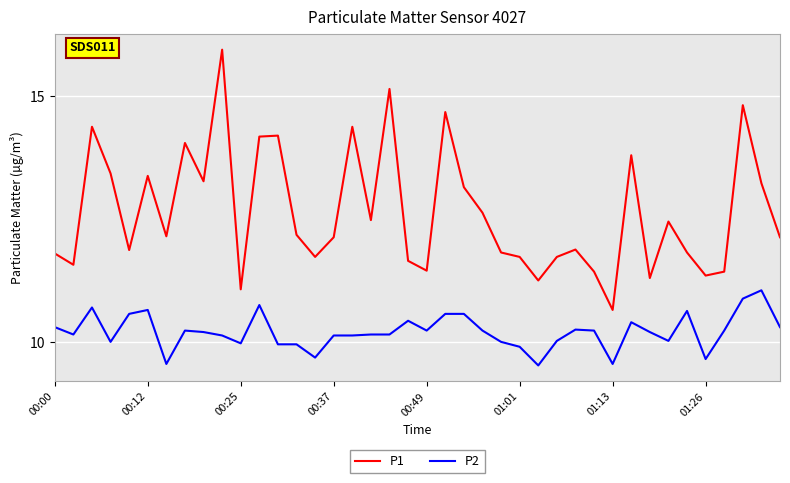

What is the difference between the maximum and minimum values in the P1 series?

5.3